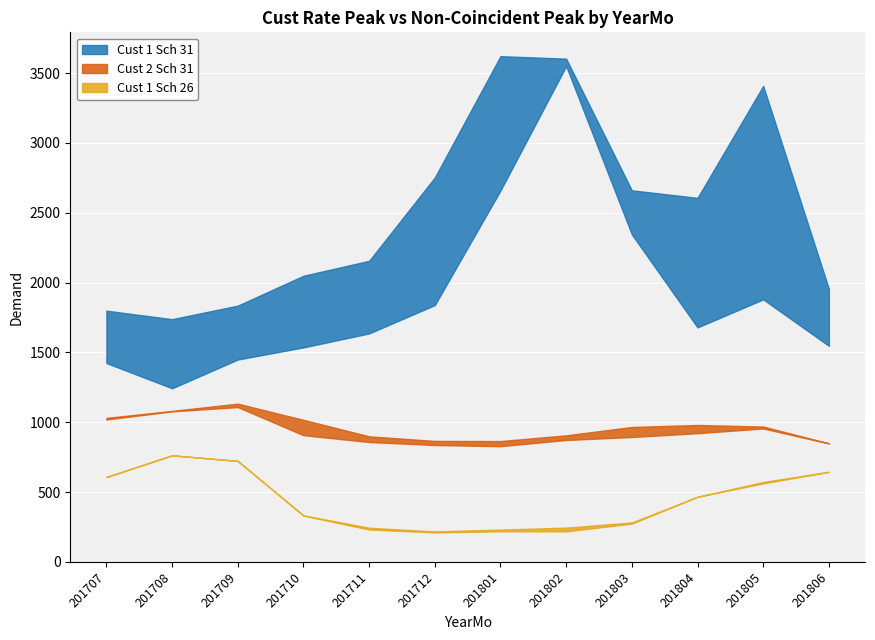

True or false: Cust 1 Sch 31 - Non-Coincident Peak and Cust 2 Sch 31 - Non-Coincident Peak cross at least once.

False